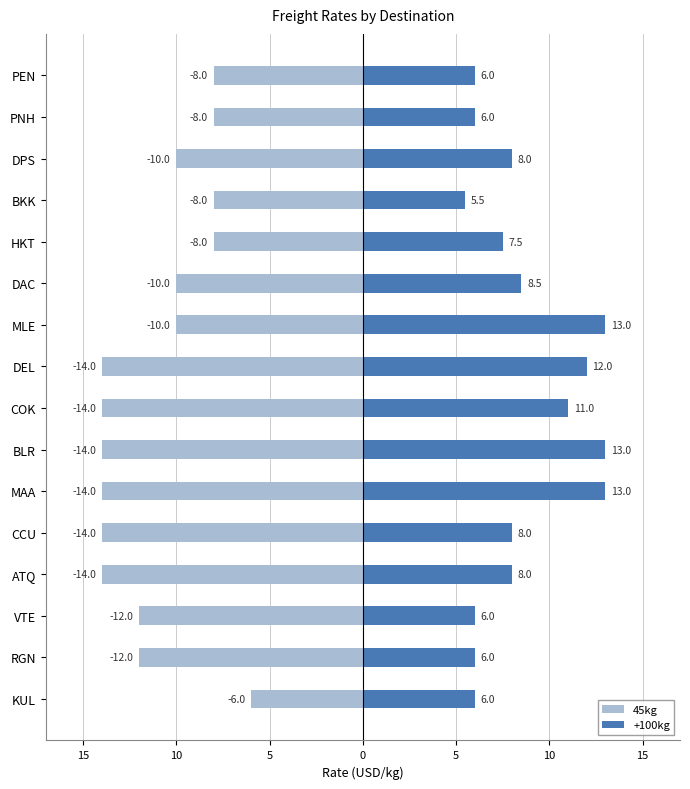

What is the minimum value shown in the chart?

-14.0